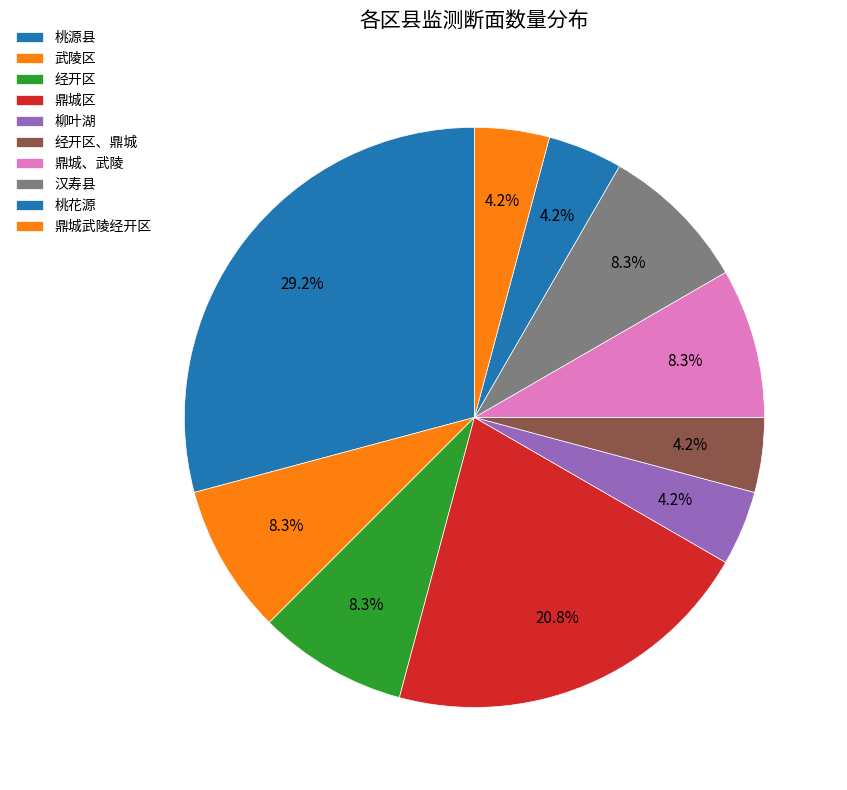

True or false: 柳叶湖 accounts for 1% of the total.

False